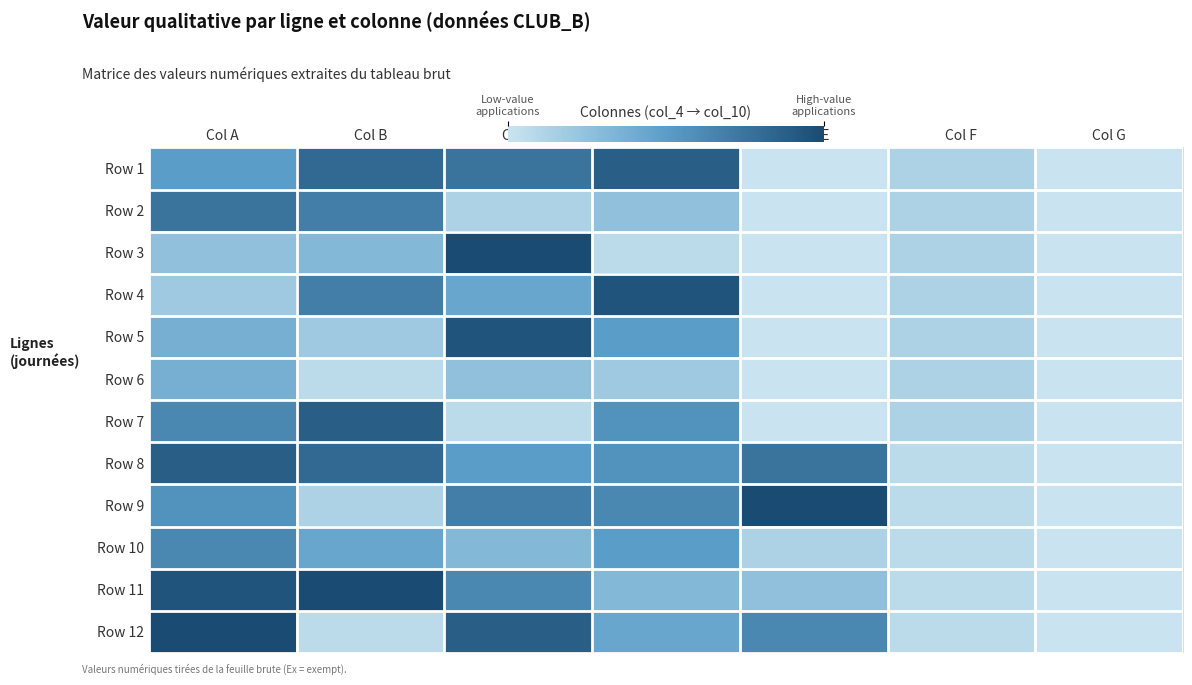

At Col F, list the series in order from smallest to largest.

Row 8, Row 9, Row 10, Row 11, Row 12, Row 1, Row 2, Row 3, Row 4, Row 5, Row 6, Row 7